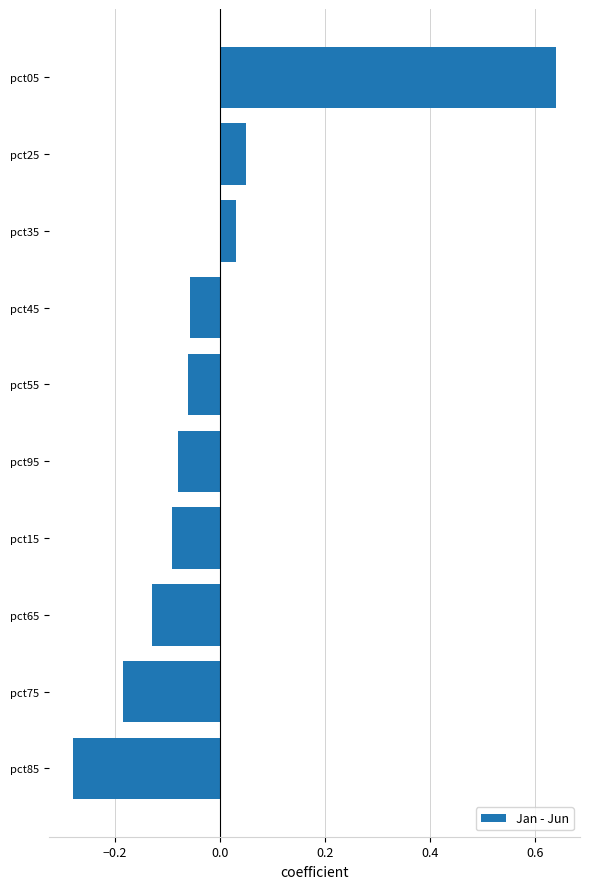

The chart shows a value of -0.1 at pct45. True or false?

True